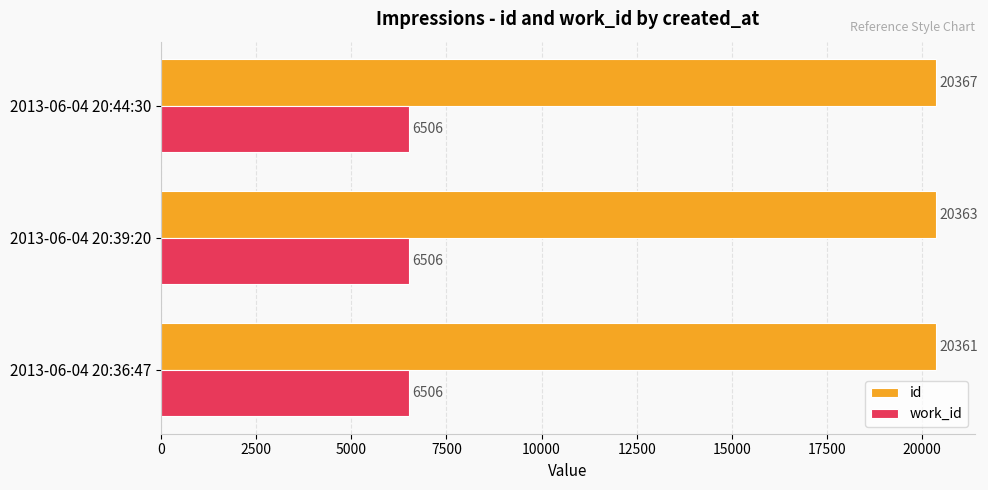

Is it true that work_id equals 1827 at 2013-06-04 20:39:20?

False